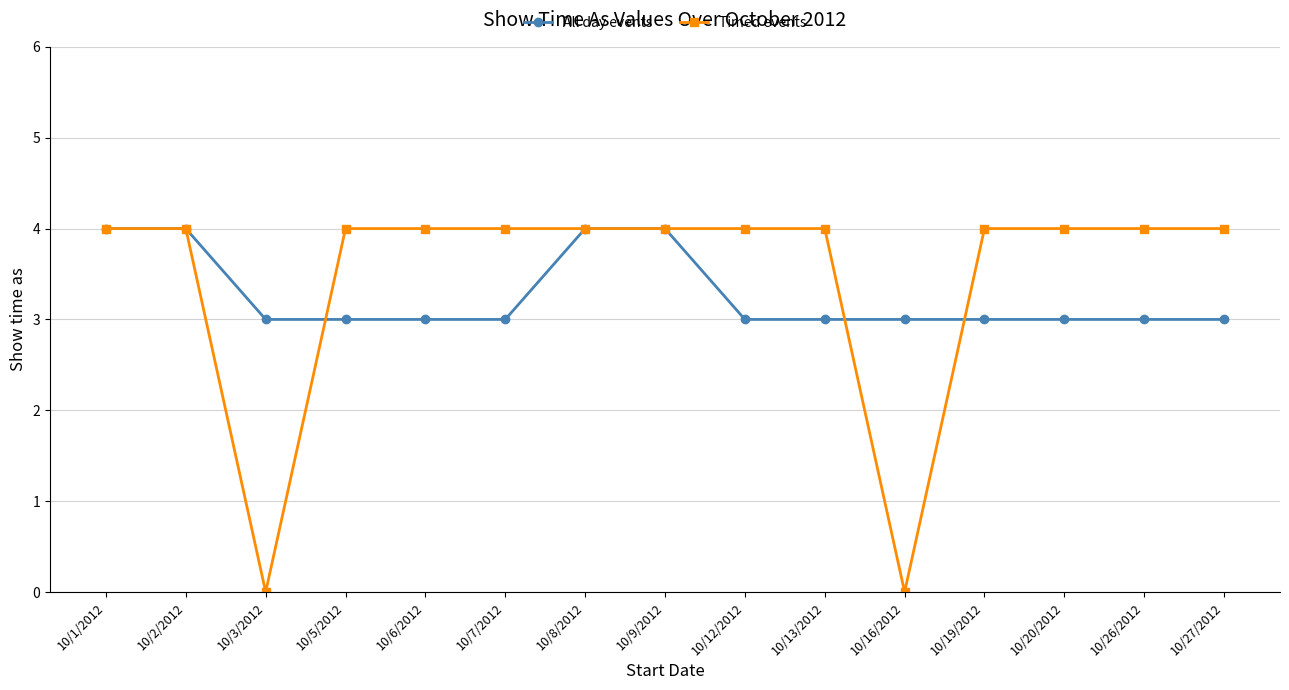

The value of Timed events at 10/27/2012 is 6. True or false?

False